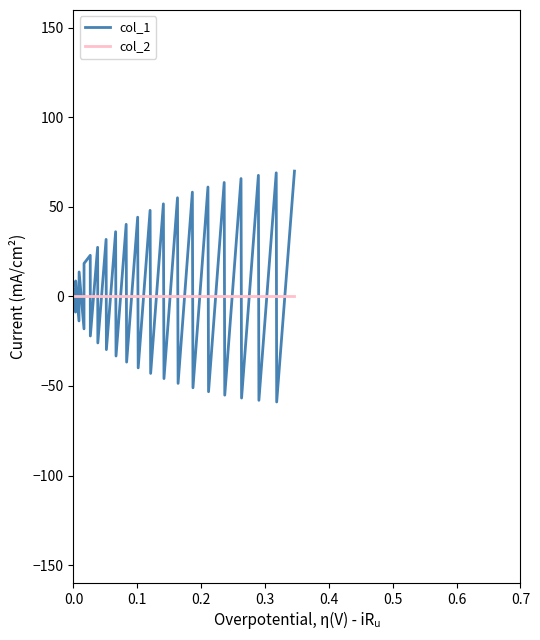

What is the greatest value displayed?

70.0